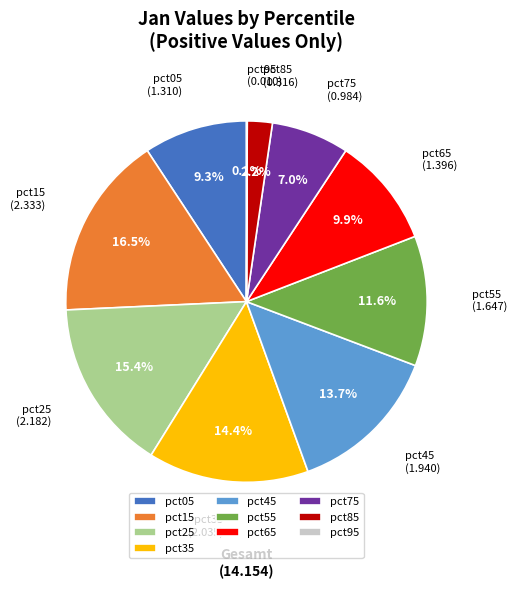

Which slice is the largest?

pct15